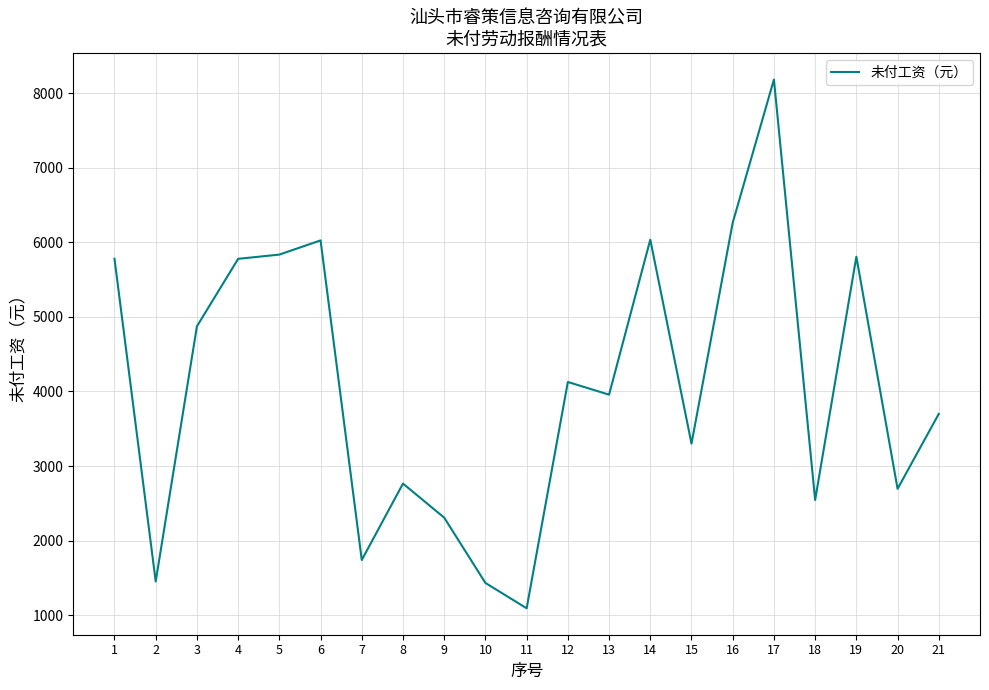

At which label is the value closest to 4637?

3